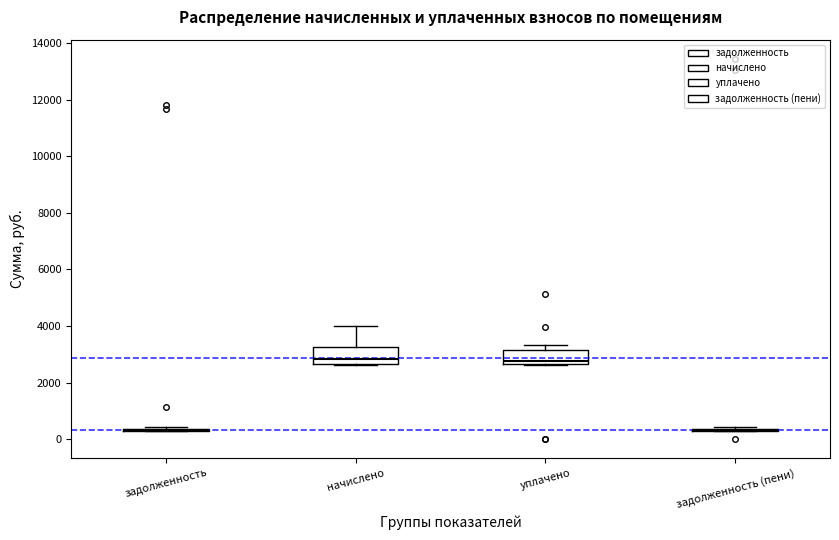

Reading left to right, read every box against the y-axis: the position of its median line, the range the box covers, and the ends of its whiskers. The values are not printed on the chart, so give them approximately, as read against the axis.

задолженность: box collapsed to a line at 400, whiskers 200 to 400
начислено: median 2800, box 2600 to 3200, whiskers 2600 to 4000
уплачено: median 2800, box 2600 to 3200, whiskers 2600 to 3400
задолженность (пени): box collapsed to a line at 400, whiskers 200 to 400